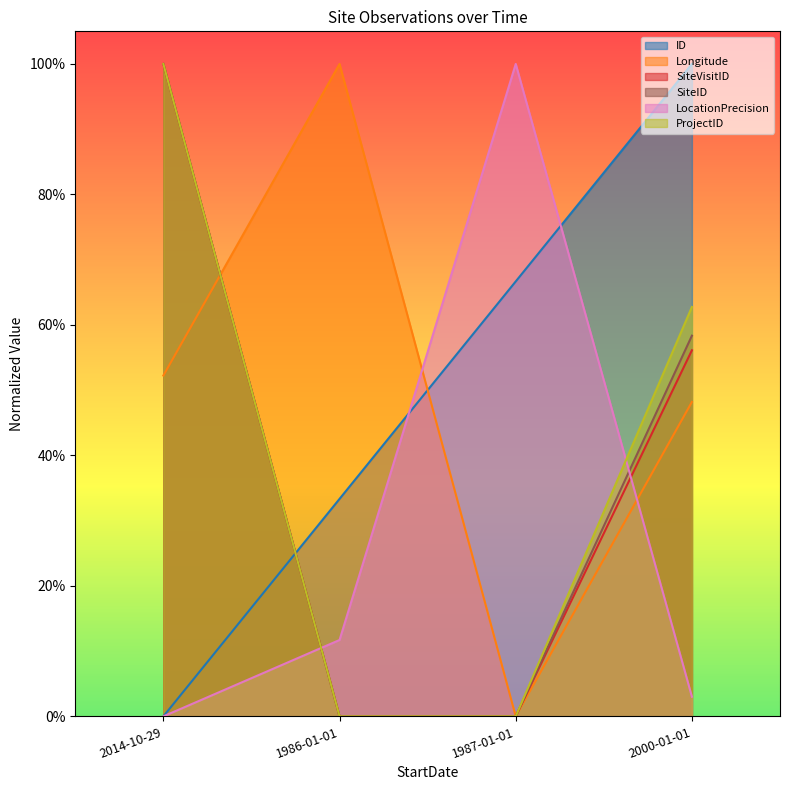

What is the sum of the SiteID values at 2000-01-01 and 1987-01-01?

0.6